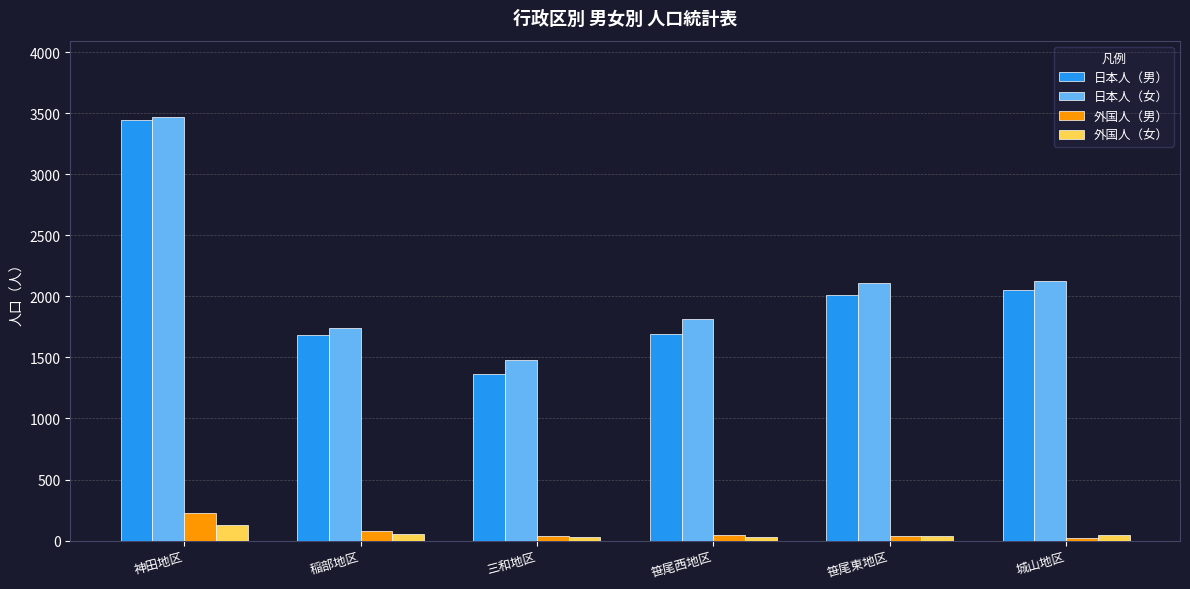

Which series has the largest range (max minus min)?

日本人（男）